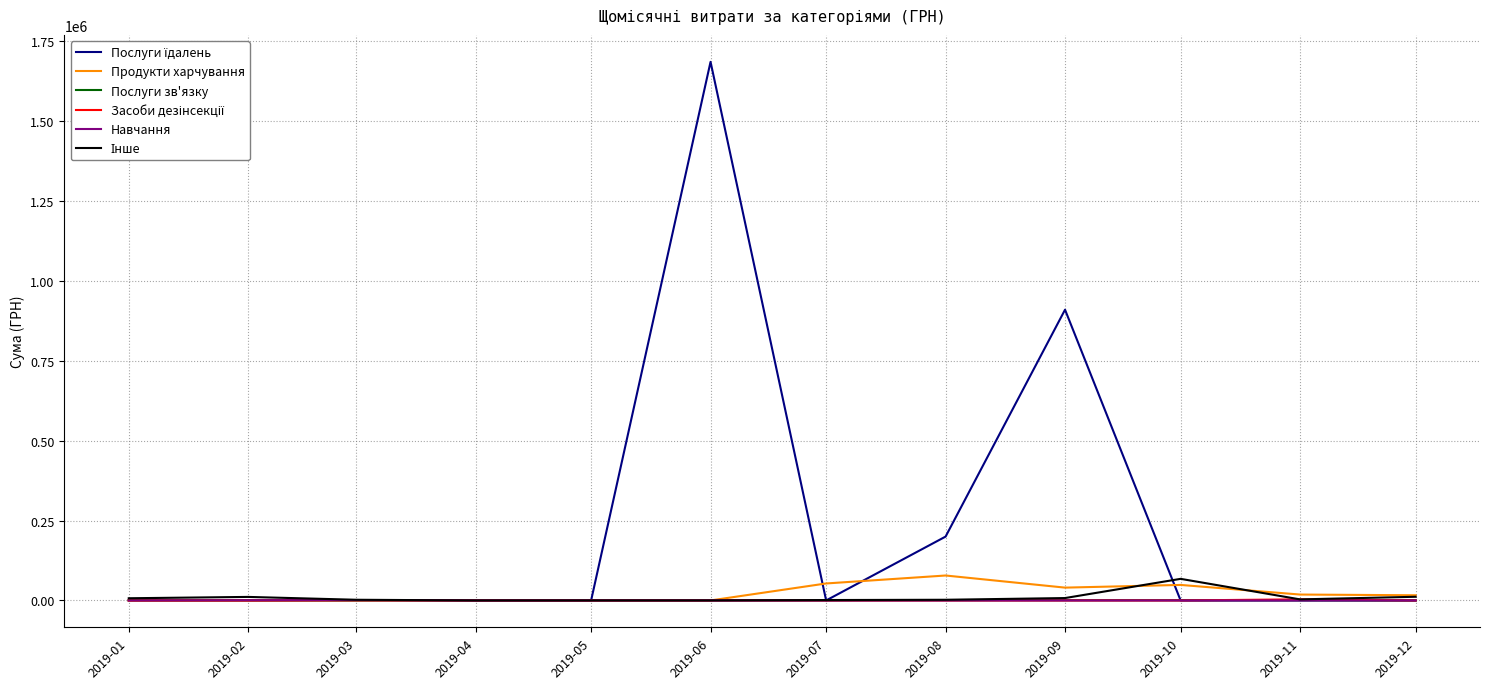

What is the total value across all series at 2019-02?

12649.4